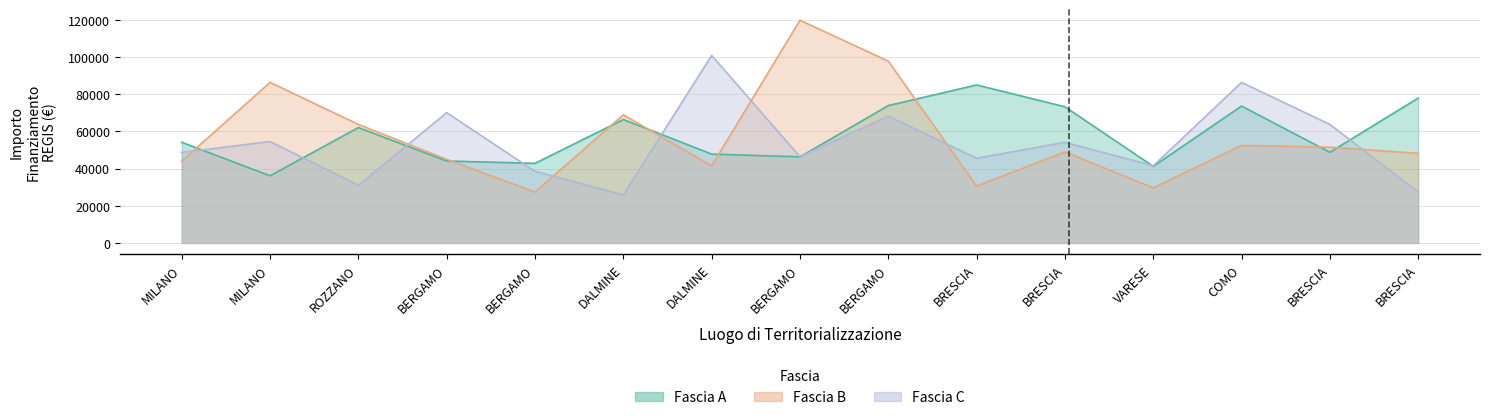

Where is the first local minimum for Fascia B?

BERGAMO